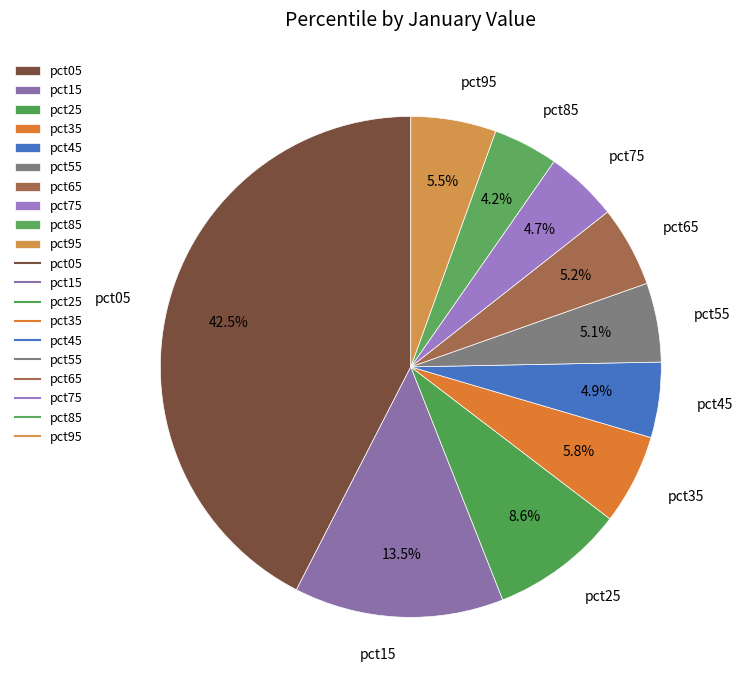

Count the number of slices in the pie.

10